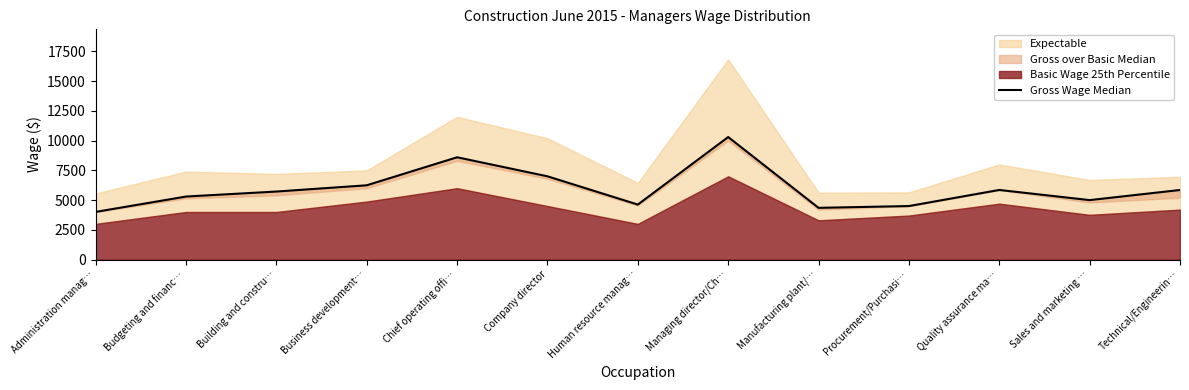

How many categories are shown in the chart?

13